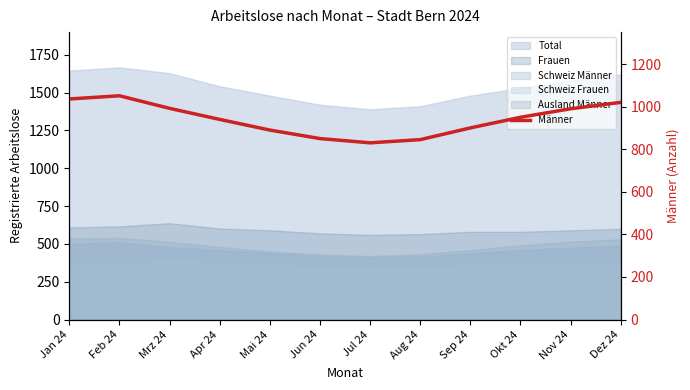

Rank the categories by value from highest to lowest.

Feb 24, Jan 24, Dez 24, Mrz 24, Nov 24, Okt 24, Apr 24, Sep 24, Mai 24, Jun 24, Aug 24, Jul 24